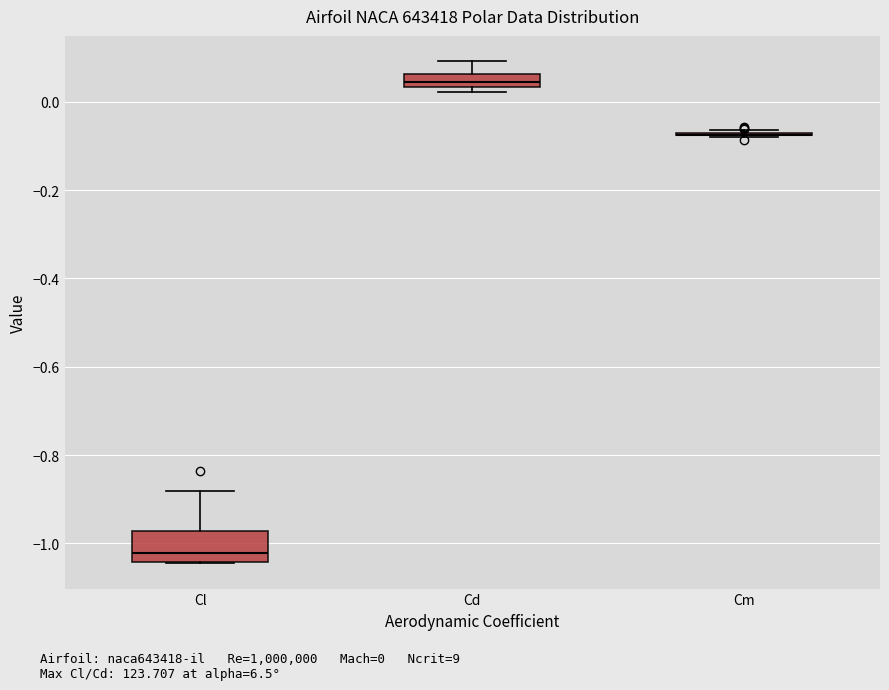

Reading left to right, read every box against the y-axis: the position of its median line, the range the box covers, and the ends of its whiskers. The values are not printed on the chart, so give them approximately, as read against the axis.

Cl: median -1.02, box -1.04 to -0.98, whiskers -1.04 to -0.88
Cd: median 0.04 (inside the box), box 0.04 to 0.06, whiskers 0.02 to 0.10
Cm: box collapsed to a line at -0.08, whiskers -0.08 to -0.06